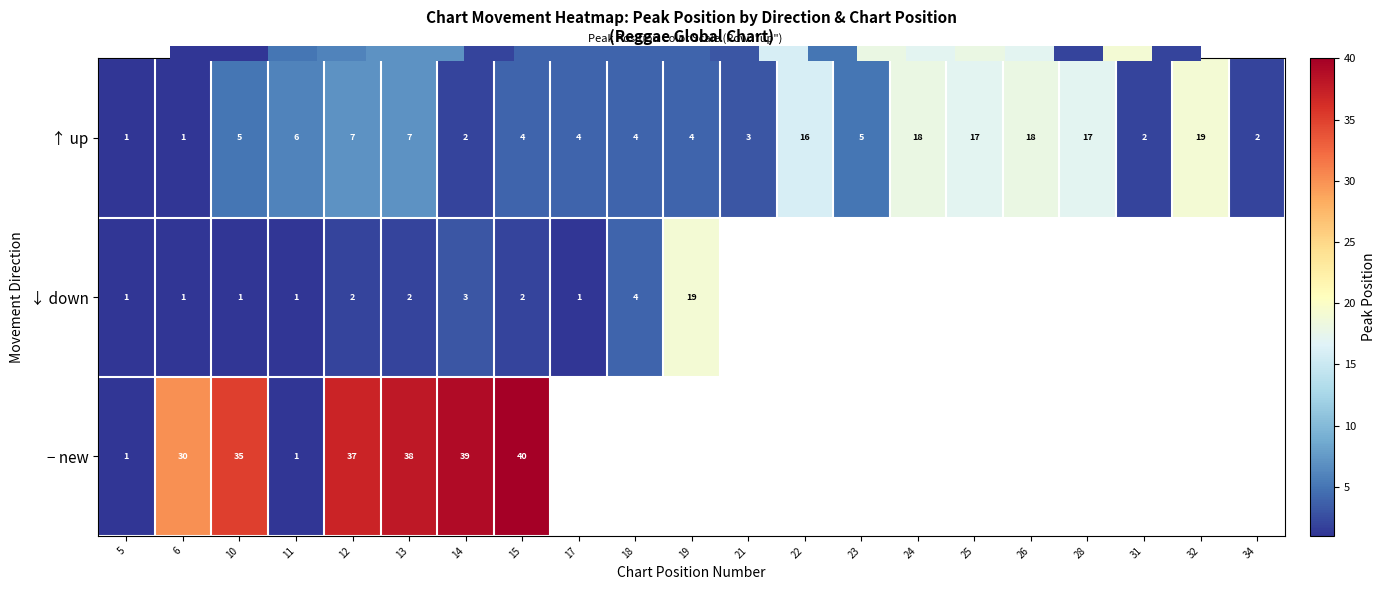

How many positive values does the ↓ down series have?

11